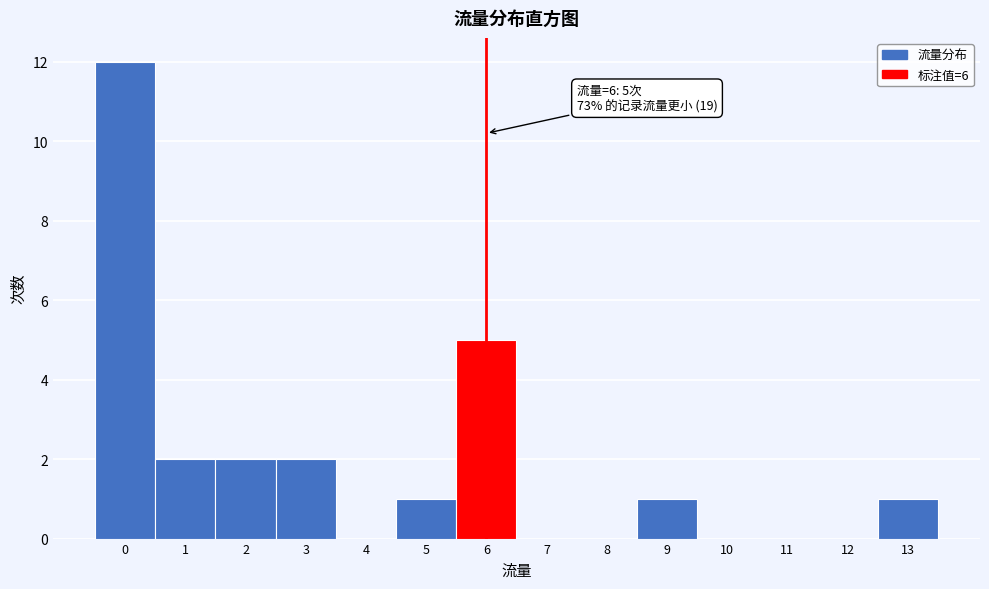

Reading right to left, extract all data points from this chart.

13=1	12=0	11=0	10=0	9=1	8=0	7=0	6=5	5=1	4=0	3=2	2=2	1=2	0=12